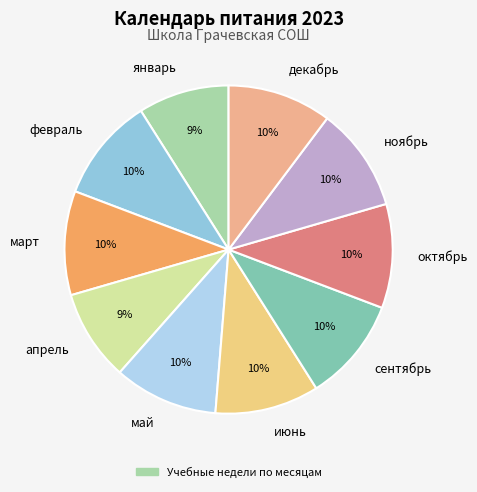

Combined, do май and январь account for over 50%?

No